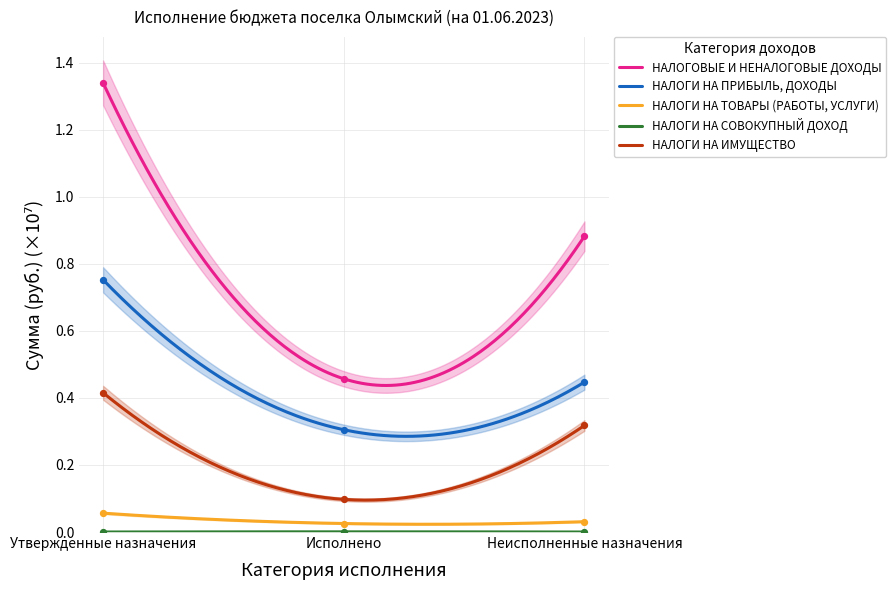

What is the total value across all series at Утвержденные назначения?

2.6